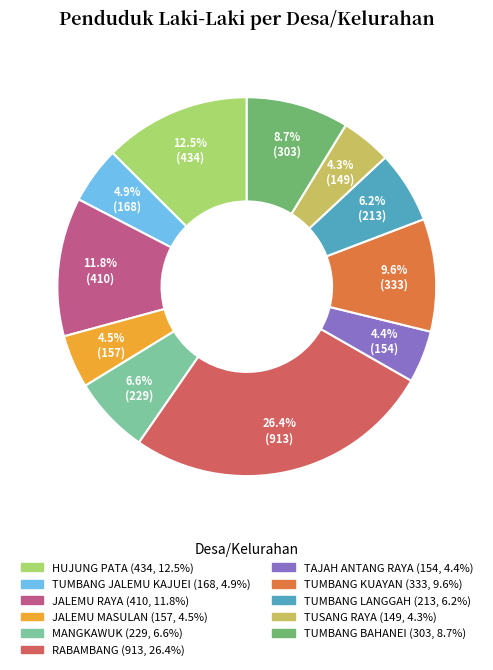

To the nearest percent, what portion does MANGKAWUK represent?

7%